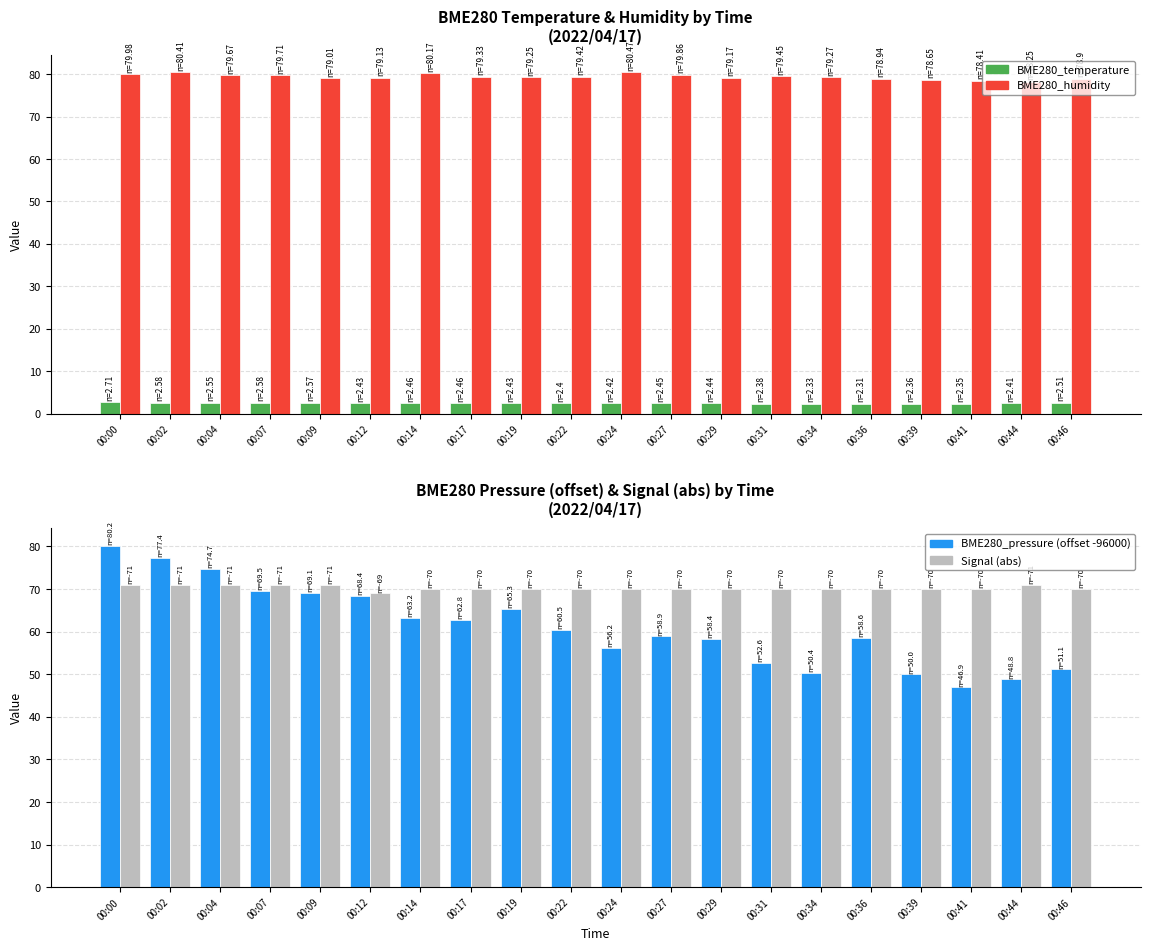

How many values in the BME280_pressure (offset -96000) series are below 60?

10